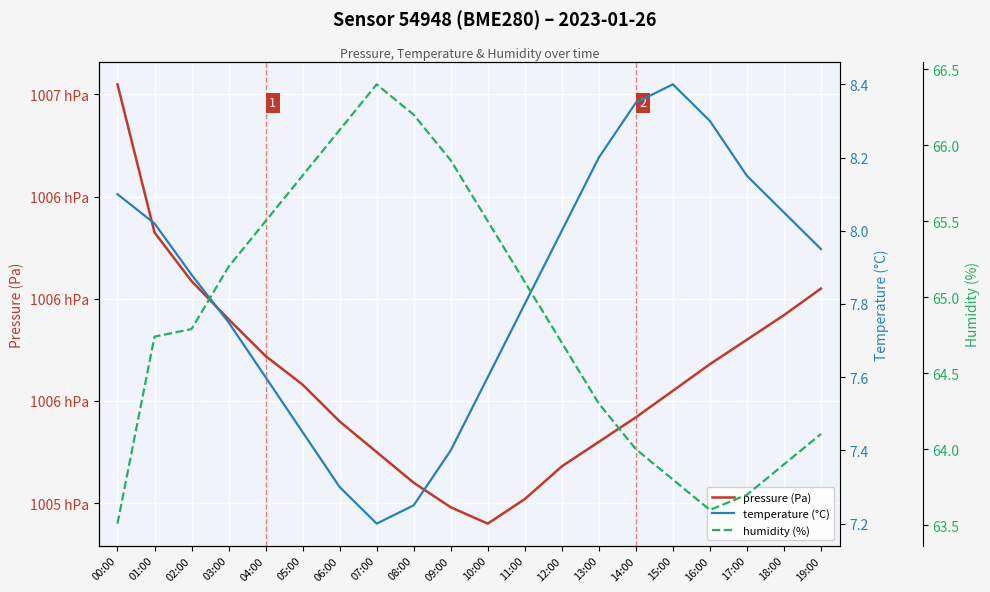

At how many categories does at least one series exceed 80355?

20